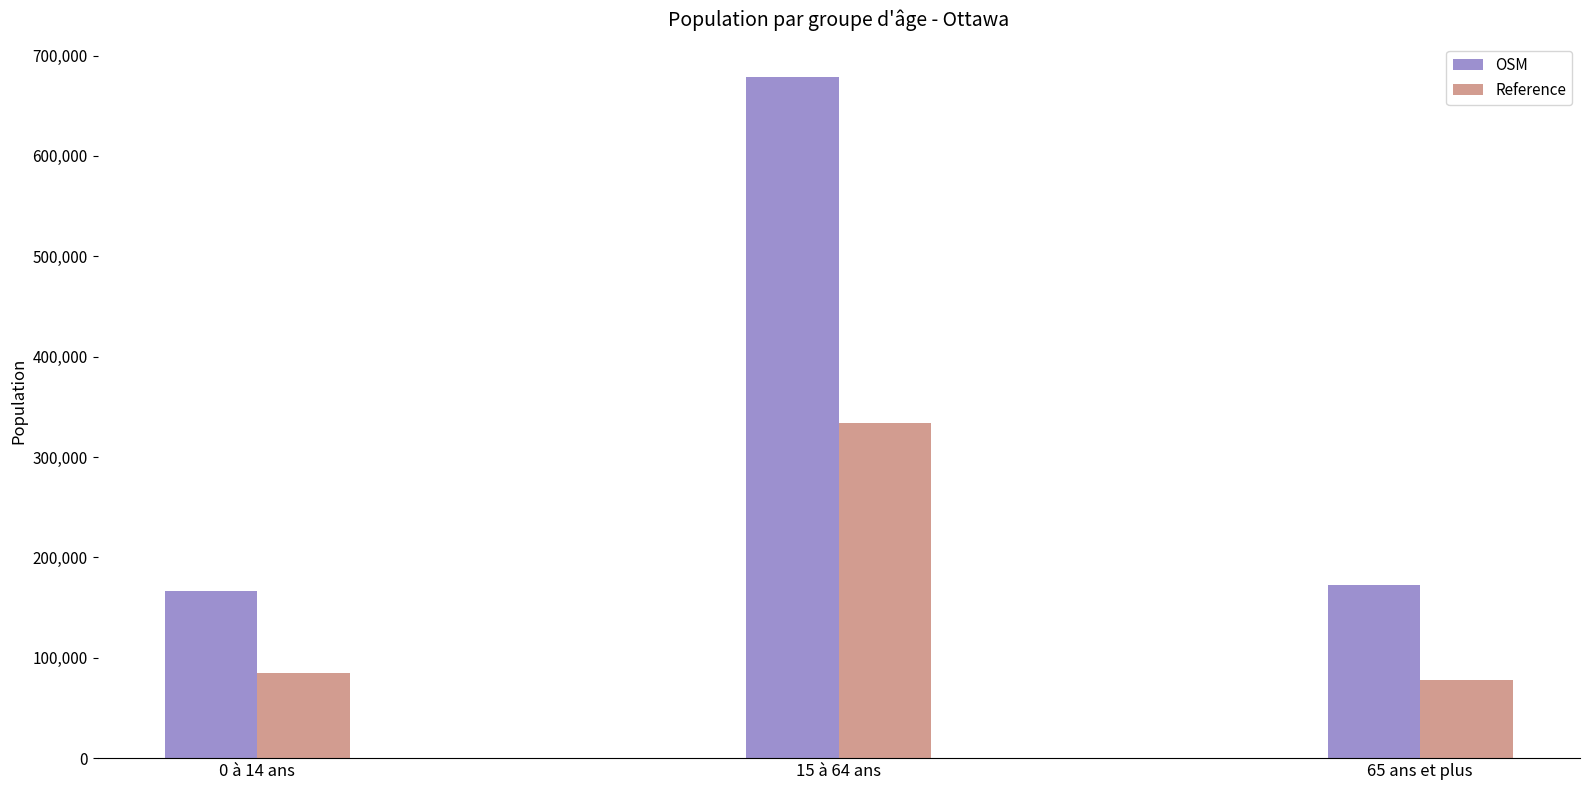

What is the maximum value for OSM?

678375